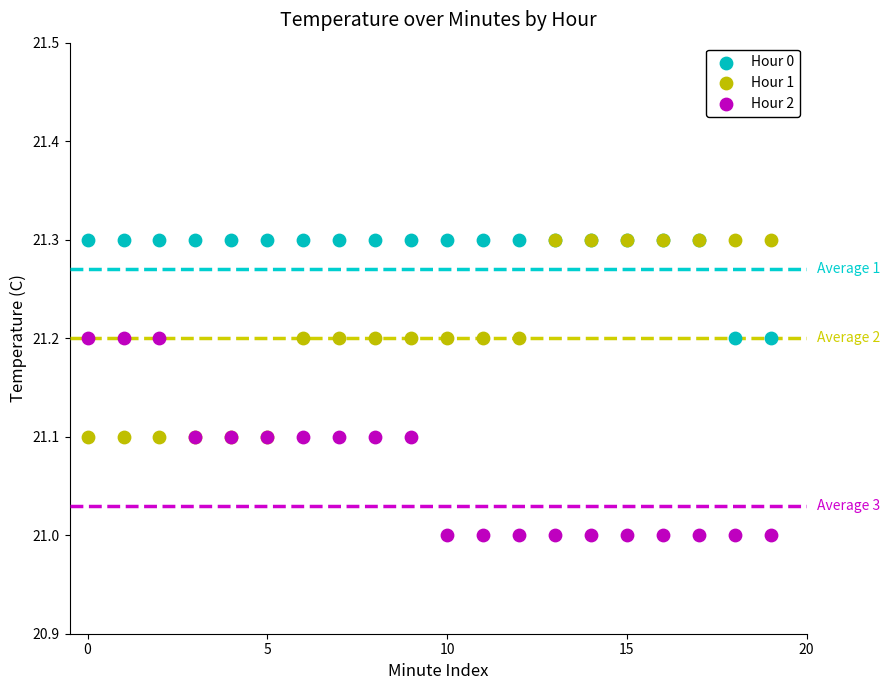

Which series contains the lowest Y value?

Hour 2